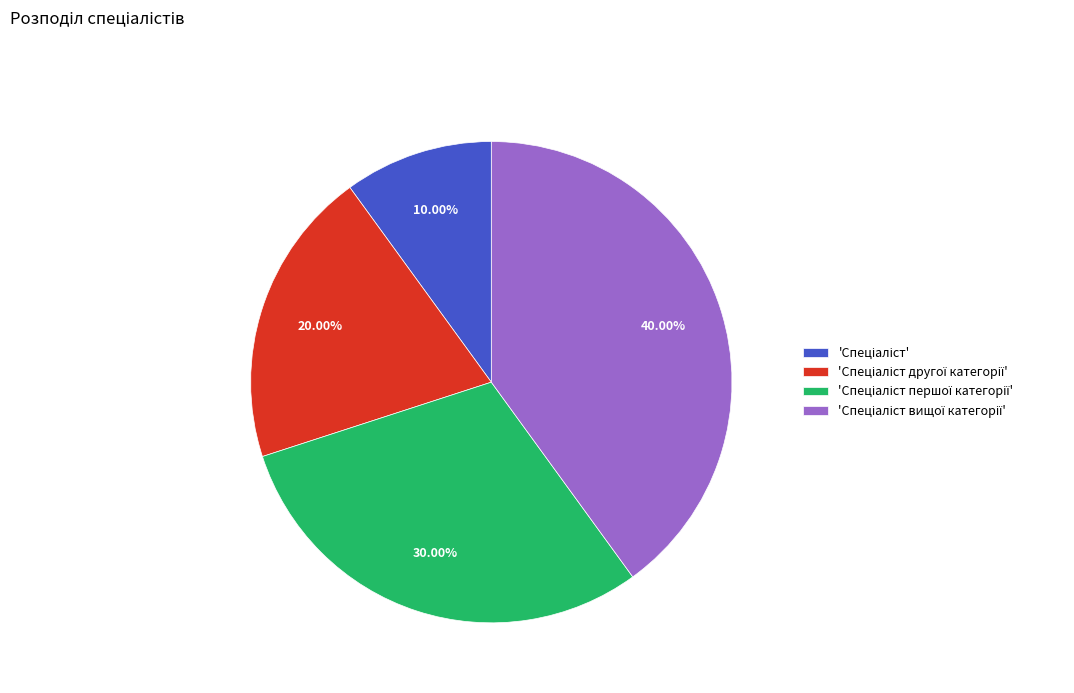

Count the number of slices in the pie.

4